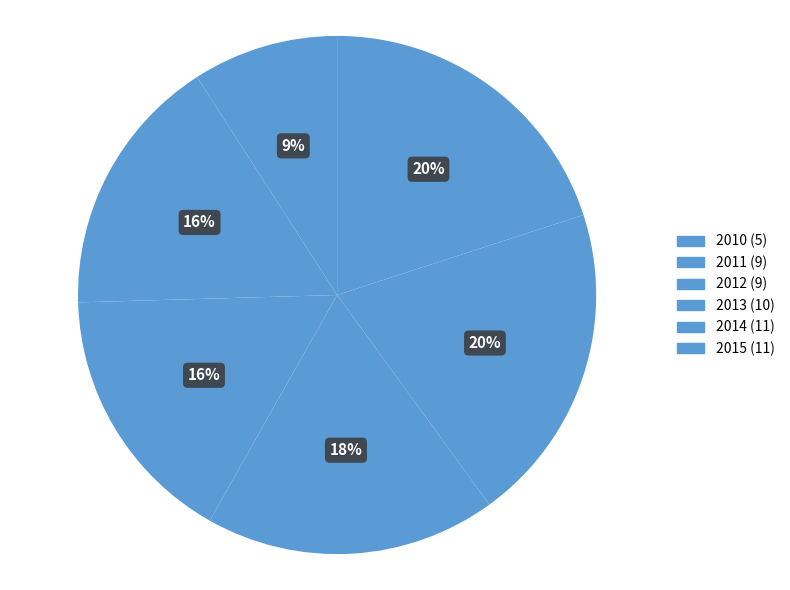

What is the ratio of the value at 2012 to the value at 2014?

0.8